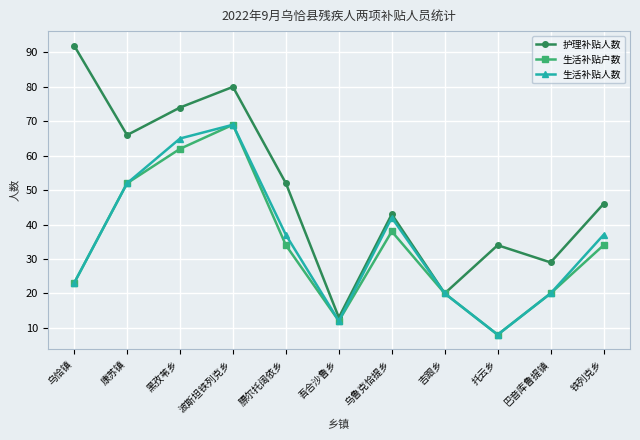

What are all the series names shown in the legend?

护理补贴人数, 生活补贴户数, 生活补贴人数